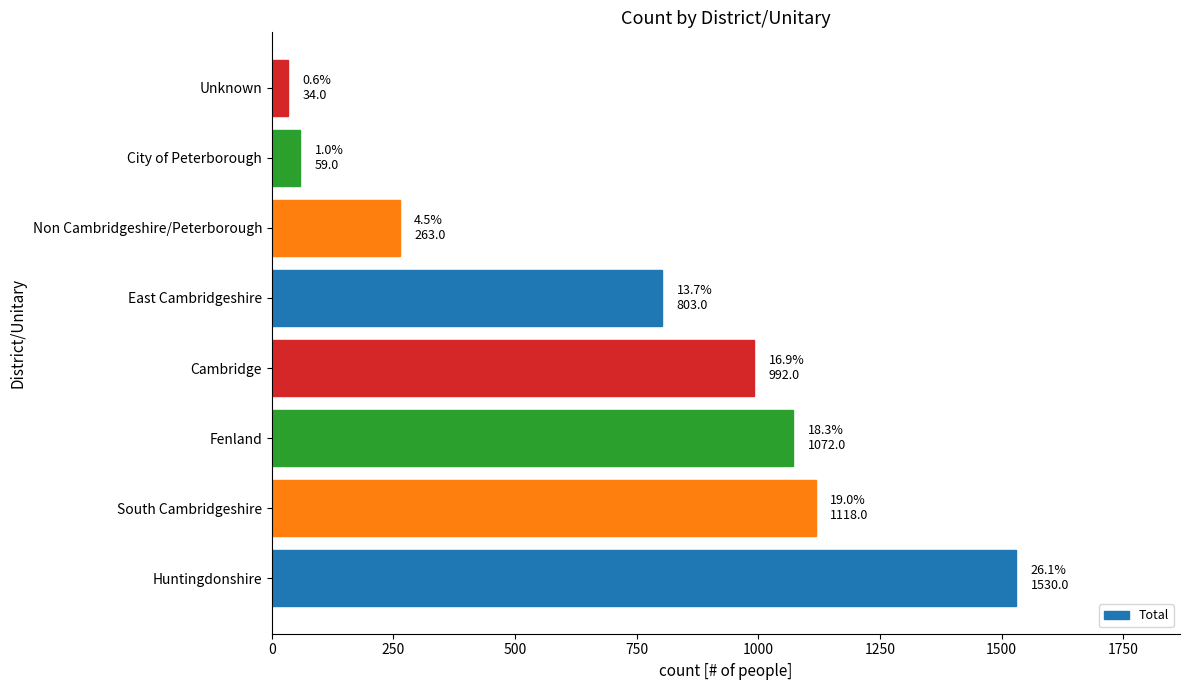

How many categories are shown in the chart?

8